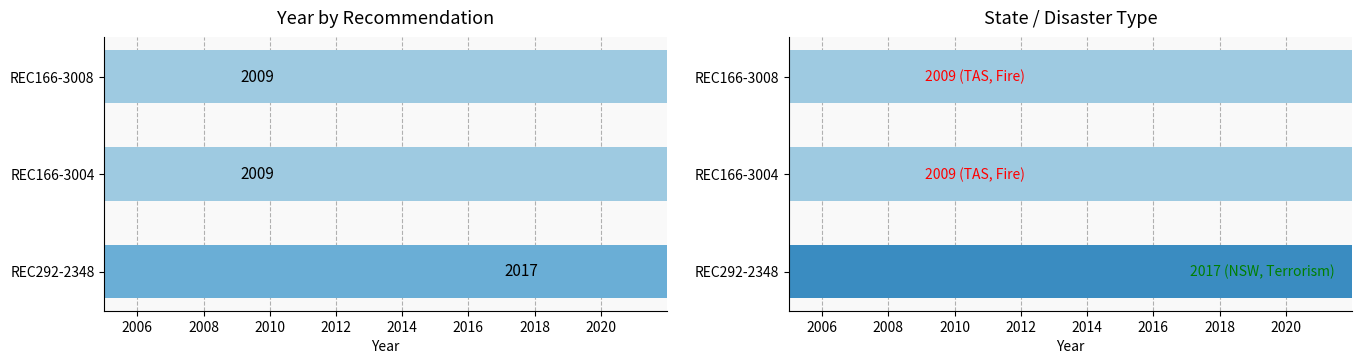

What is the value of the 1st bar from the left?

2017